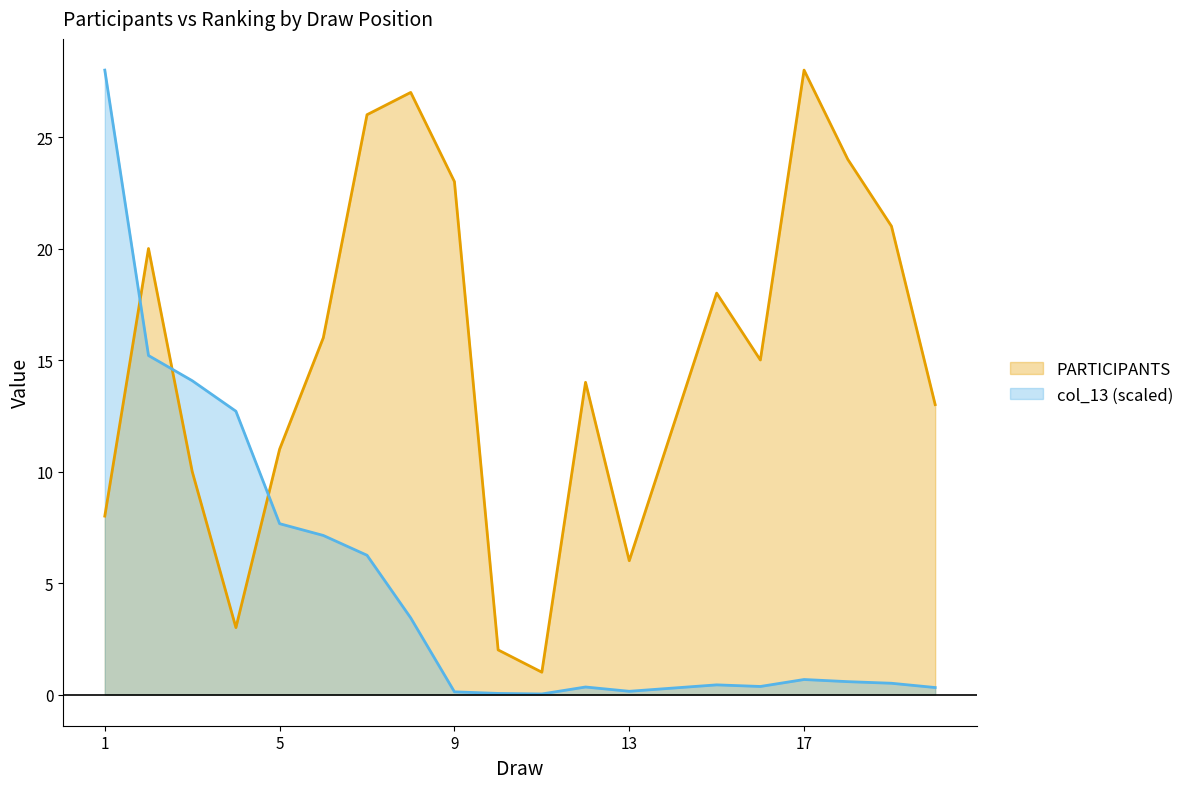

Is it true that col_13 equals 20.5 at 4?

False